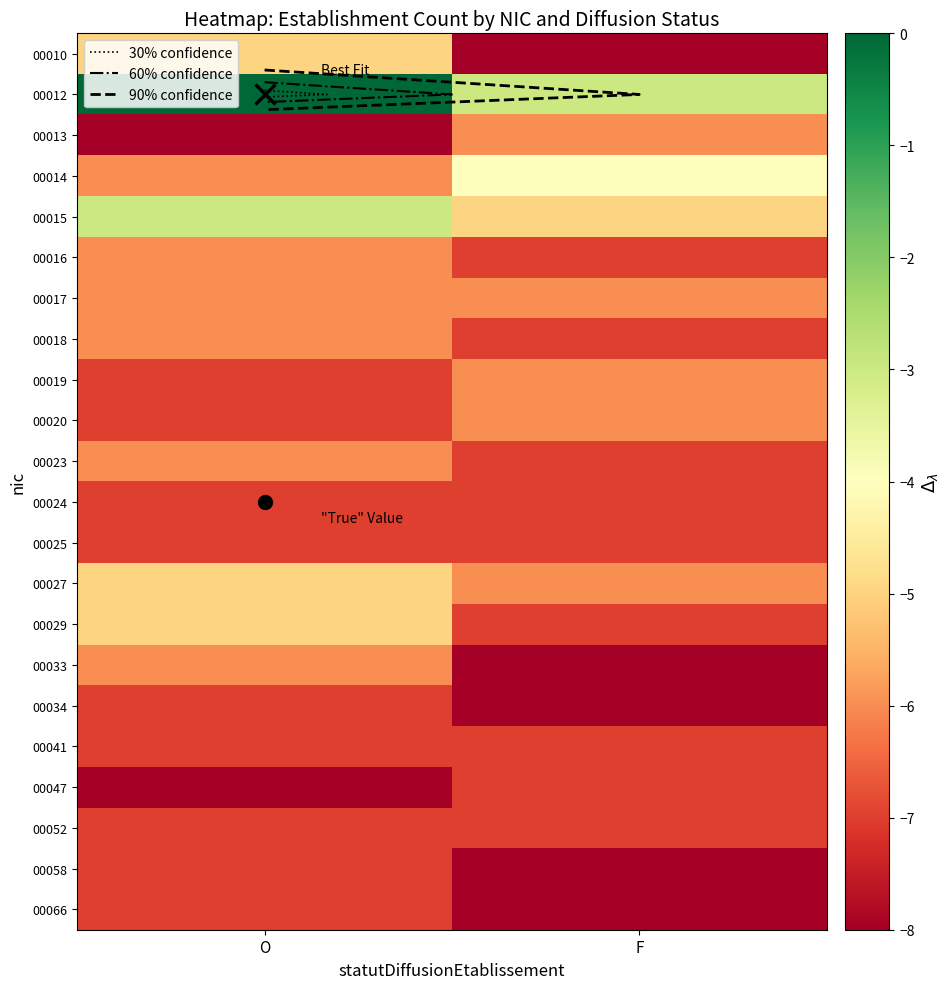

Which has a higher value, O or F?

O